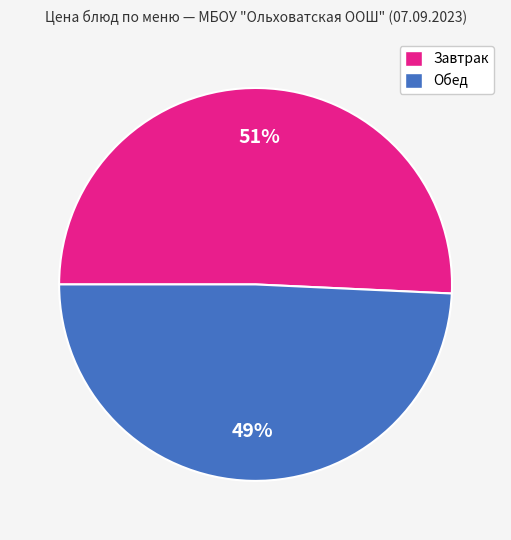

Is there a majority slice in this chart?

Yes